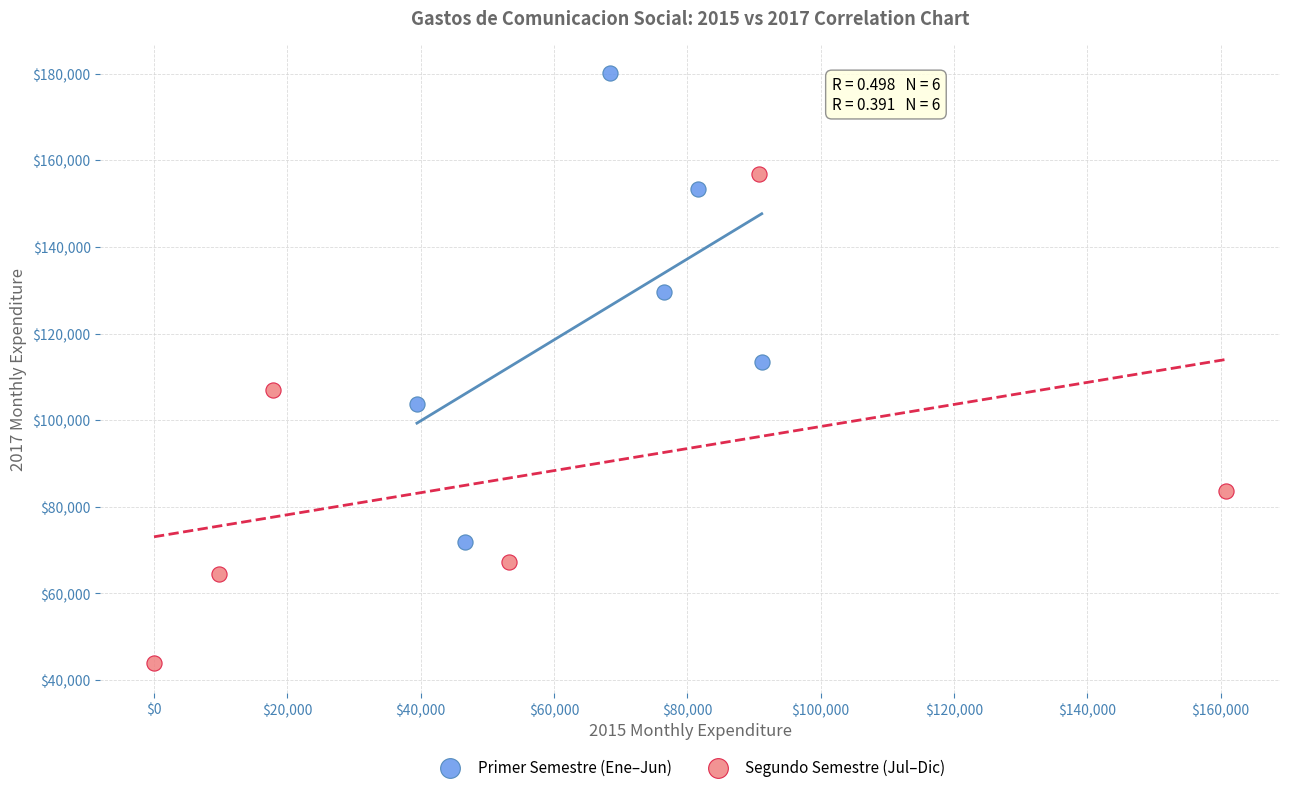

What are all the series names shown in the legend?

Primer Semestre (Ene–Jun), Segundo Semestre (Jul–Dic)